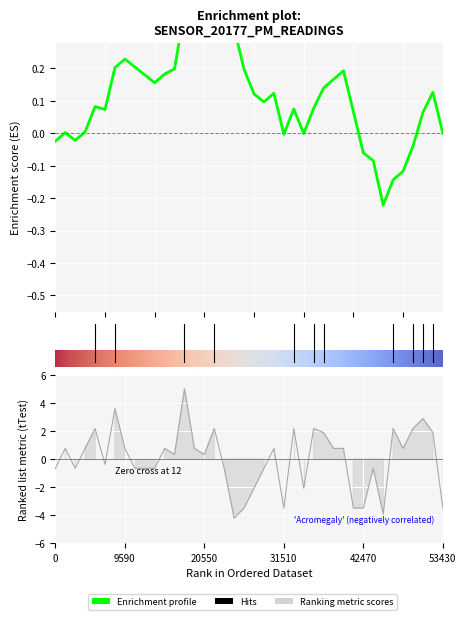

What is the greatest value displayed?

5.0